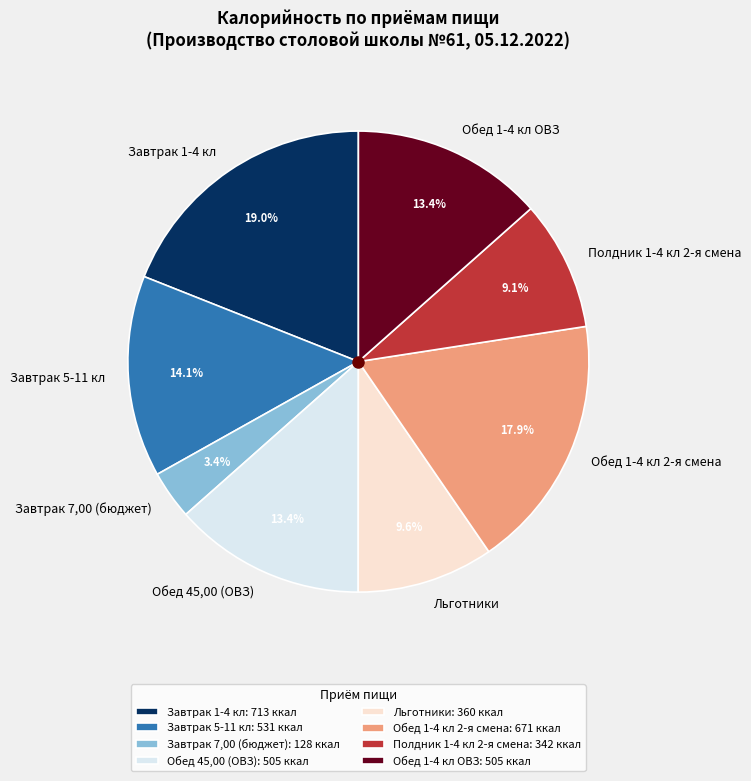

Combined, what portion of the pie is Завтрак 7,00 (бюджет) and Завтрак 1-4 кл?

22.4%